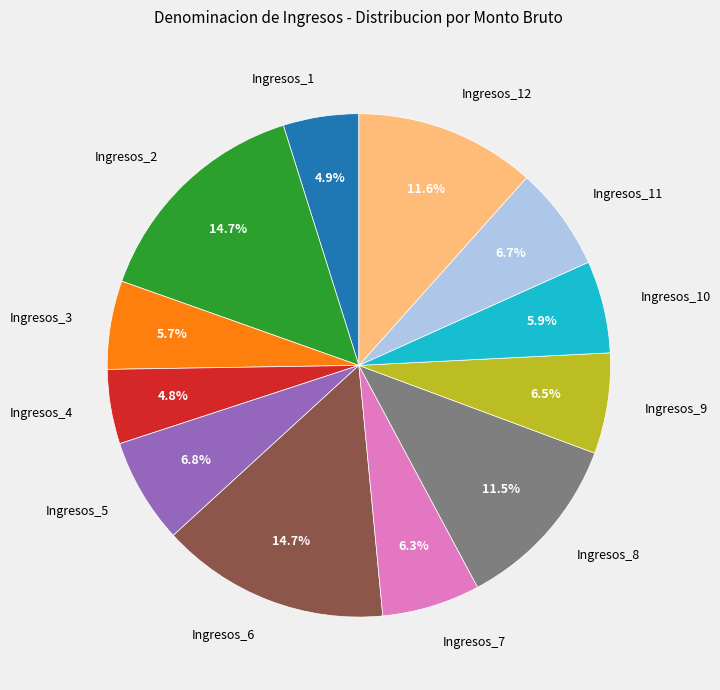

How many slices are in this pie chart?

12